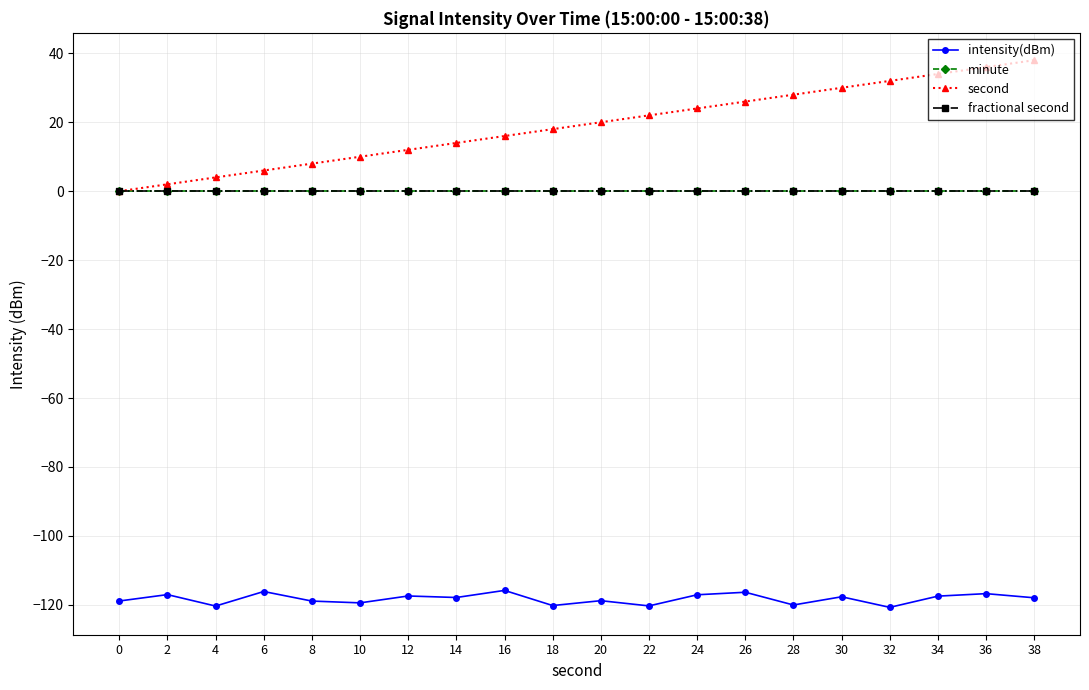

What is the difference between the second values at 2 and 20?

18.0